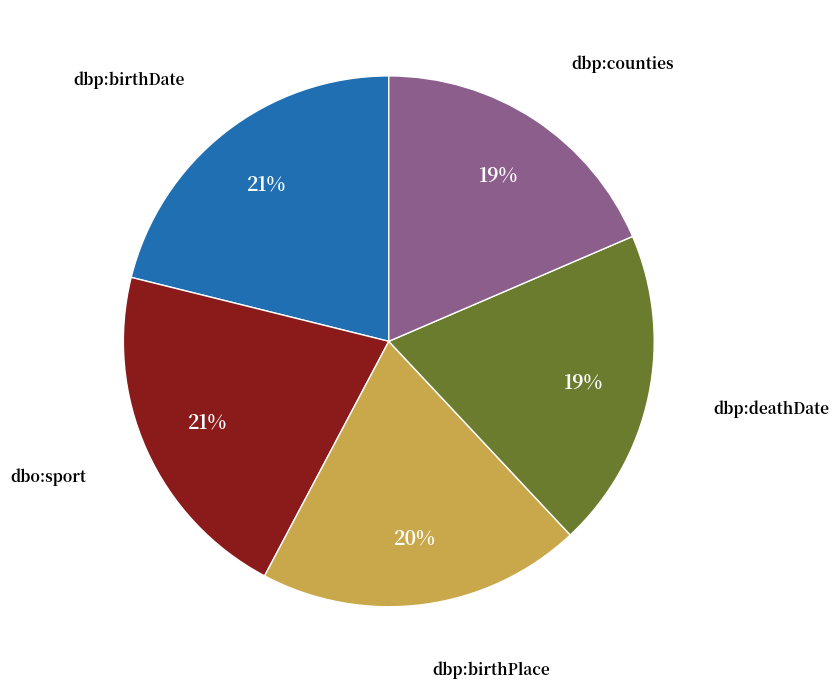

How many segments does this pie chart have?

5